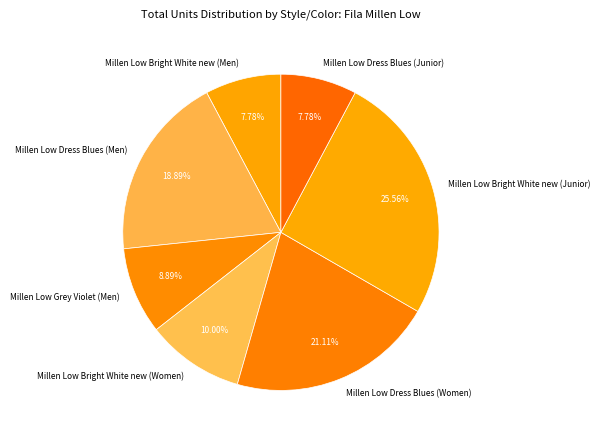

What is the largest slice in the pie chart?

Millen Low Bright White new (Junior)